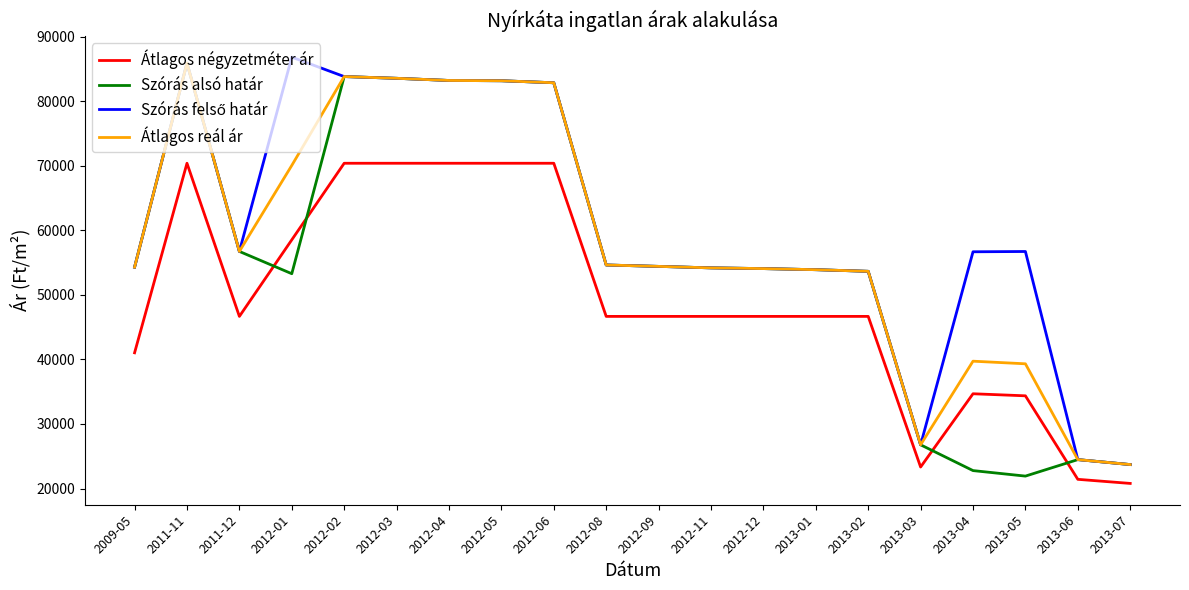

True or false: Átlagos reál ár and Átlagos négyzetméter ár intersect in this chart.

False